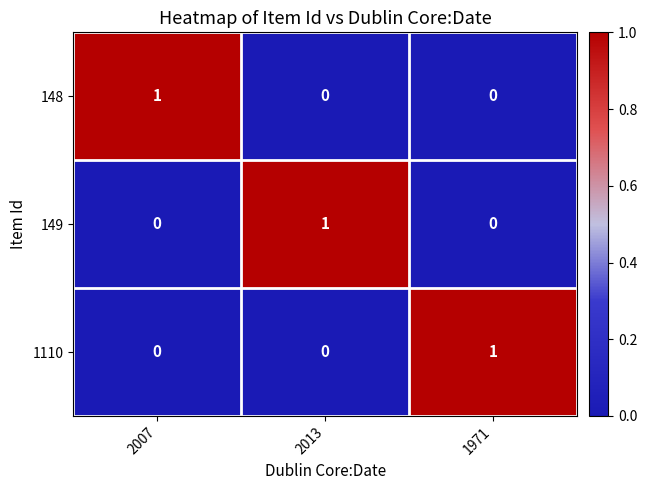

Count the number of data series in this chart.

3